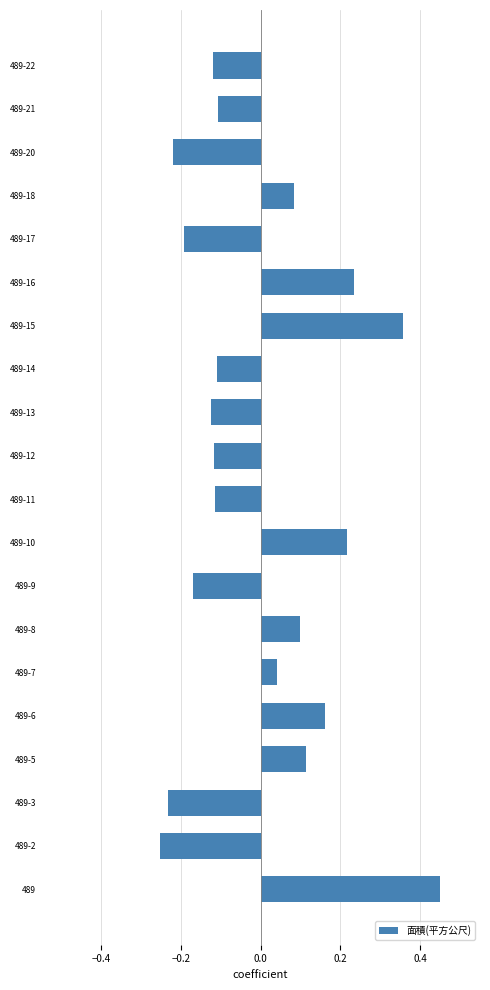

Are the bars horizontal?

Yes